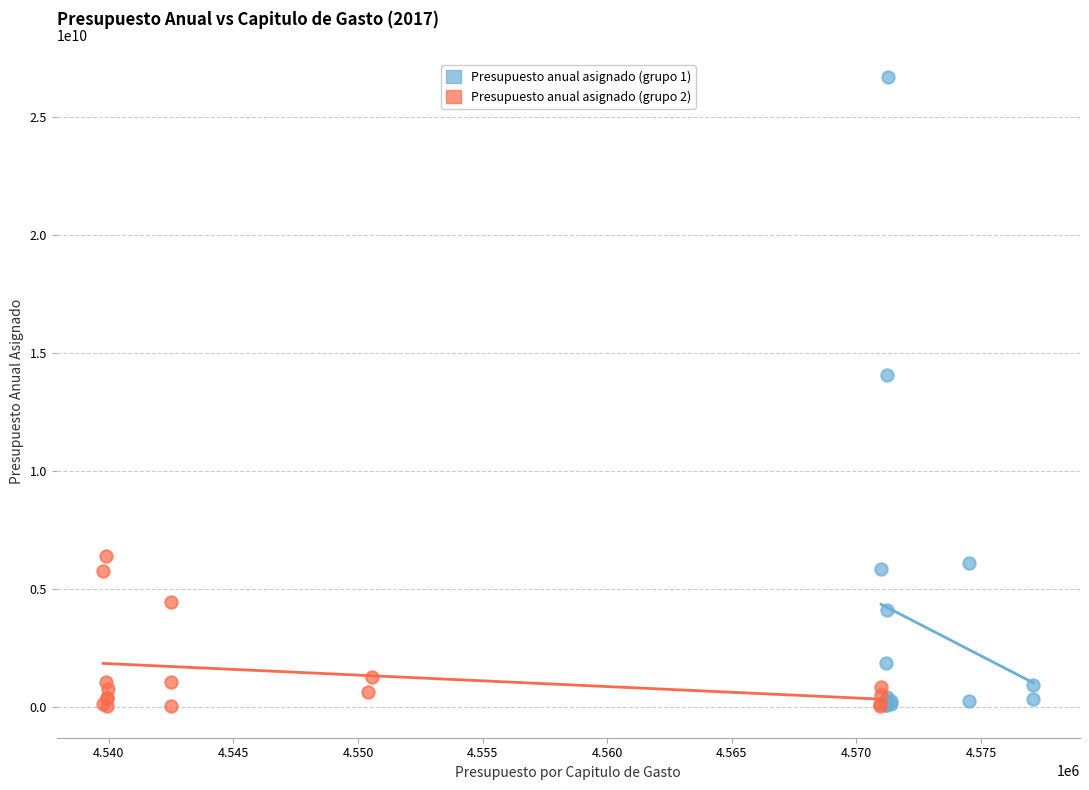

Which series has the largest Y range (max minus min)?

Presupuesto anual asignado (grupo 1)